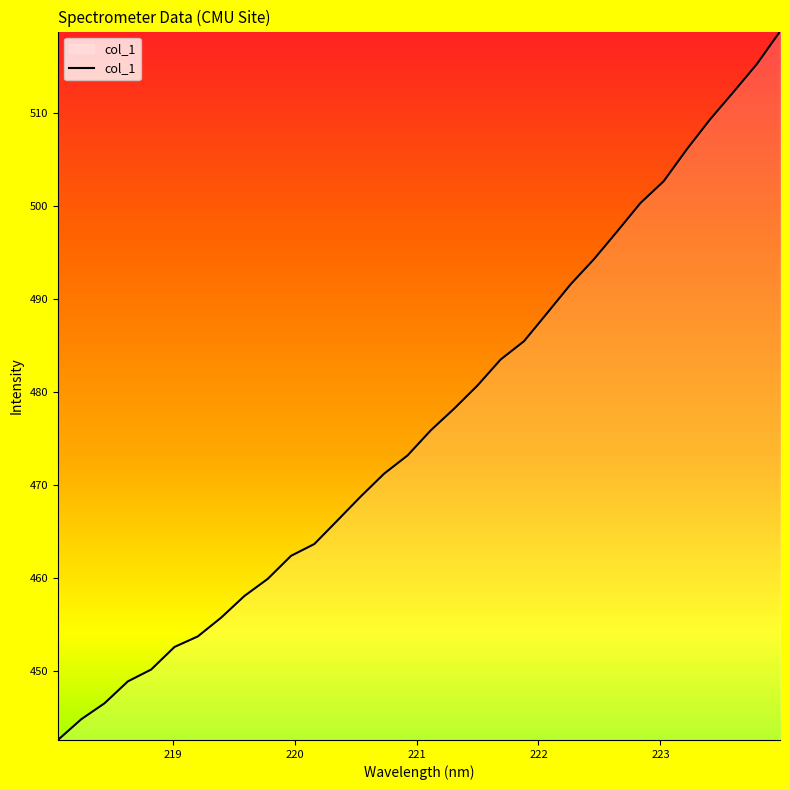

Count the number of categories in the chart.

32